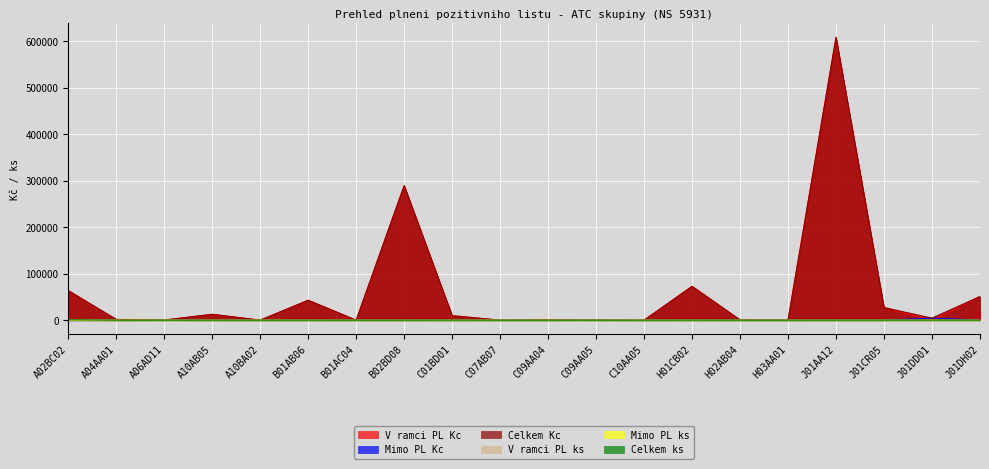

Reading left to right, what are all the values shown in this chart?

V ramci PL Kc: A02BC02=63707.8	A04AA01=1643.4	A06AD11=200.2	A10AB05=12697.3	A10BA02=98.7	B01AB06=42900.0	B01AC04=0.0	B02BD08=289500.8	C01BD01=9744.9	C07AB07=109.9	C09AA04=791.6	C09AA05=0.0	C10AA05=76.8	H01CB02=72875.0	H02AB04=638.9	H03AA01=302.2	J01AA12=608490.2	J01CR05=27165.6	J01DD01=0.0	J01DH02=50997.6
Mimo PL Kc: A02BC02=0.0	A04AA01=0.0	A06AD11=232.7	A10AB05=0.0	A10BA02=0.0	B01AB06=0.0	B01AC04=75.0	B02BD08=0.0	C01BD01=0.0	C07AB07=0.0	C09AA04=0.0	C09AA05=325.6	C10AA05=0.0	H01CB02=0.0	H02AB04=0.0	H03AA01=0.0	J01AA12=0.0	J01CR05=0.0	J01DD01=4568.8	J01DH02=0.0
Celkem Kc: A02BC02=63707.8	A04AA01=1643.4	A06AD11=432.9	A10AB05=12697.3	A10BA02=98.7	B01AB06=42900.0	B01AC04=75.0	B02BD08=289500.8	C01BD01=9744.9	C07AB07=109.9	C09AA04=791.6	C09AA05=325.6	C10AA05=76.8	H01CB02=72875.0	H02AB04=638.9	H03AA01=302.2	J01AA12=608490.2	J01CR05=27165.6	J01DD01=4568.8	J01DH02=50997.6
V ramci PL ks: A02BC02=940.0	A04AA01=6.0	A06AD11=3.0	A10AB05=31.0	A10BA02=1.0	B01AB06=13.0	B01AC04=0.0	B02BD08=9.0	C01BD01=76.0	C07AB07=3.0	C09AA04=6.0	C09AA05=0.0	C10AA05=1.0	H01CB02=53.0	H02AB04=9.0	H03AA01=5.0	J01AA12=49.0	J01CR05=58.8	J01DD01=0.0	J01DH02=54.0
Mimo PL ks: A02BC02=0.0	A04AA01=0.0	A06AD11=2.0	A10AB05=0.0	A10BA02=0.0	B01AB06=0.0	B01AC04=1.0	B02BD08=0.0	C01BD01=0.0	C07AB07=0.0	C09AA04=0.0	C09AA05=3.0	C10AA05=0.0	H01CB02=0.0	H02AB04=0.0	H03AA01=0.0	J01AA12=0.0	J01CR05=0.0	J01DD01=109.7	J01DH02=0.0
Celkem ks: A02BC02=940.0	A04AA01=6.0	A06AD11=5.0	A10AB05=31.0	A10BA02=1.0	B01AB06=13.0	B01AC04=1.0	B02BD08=9.0	C01BD01=76.0	C07AB07=3.0	C09AA04=6.0	C09AA05=3.0	C10AA05=1.0	H01CB02=53.0	H02AB04=9.0	H03AA01=5.0	J01AA12=49.0	J01CR05=58.8	J01DD01=109.7	J01DH02=54.0